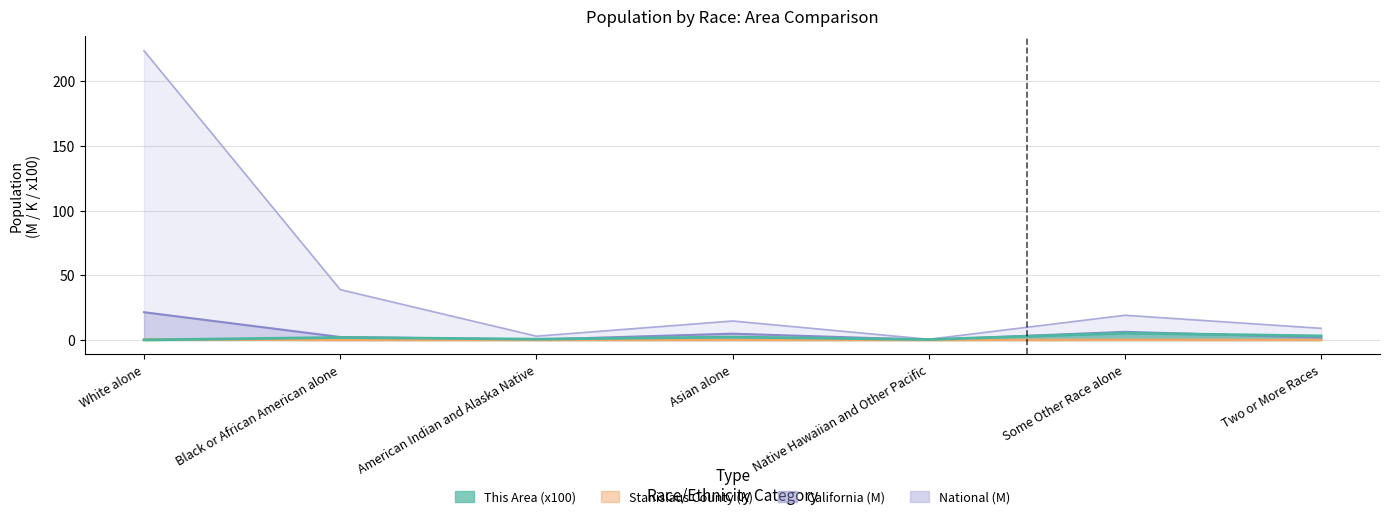

True or false: This Area has a value of 0.6 at American Indian and Alaska Native.

True